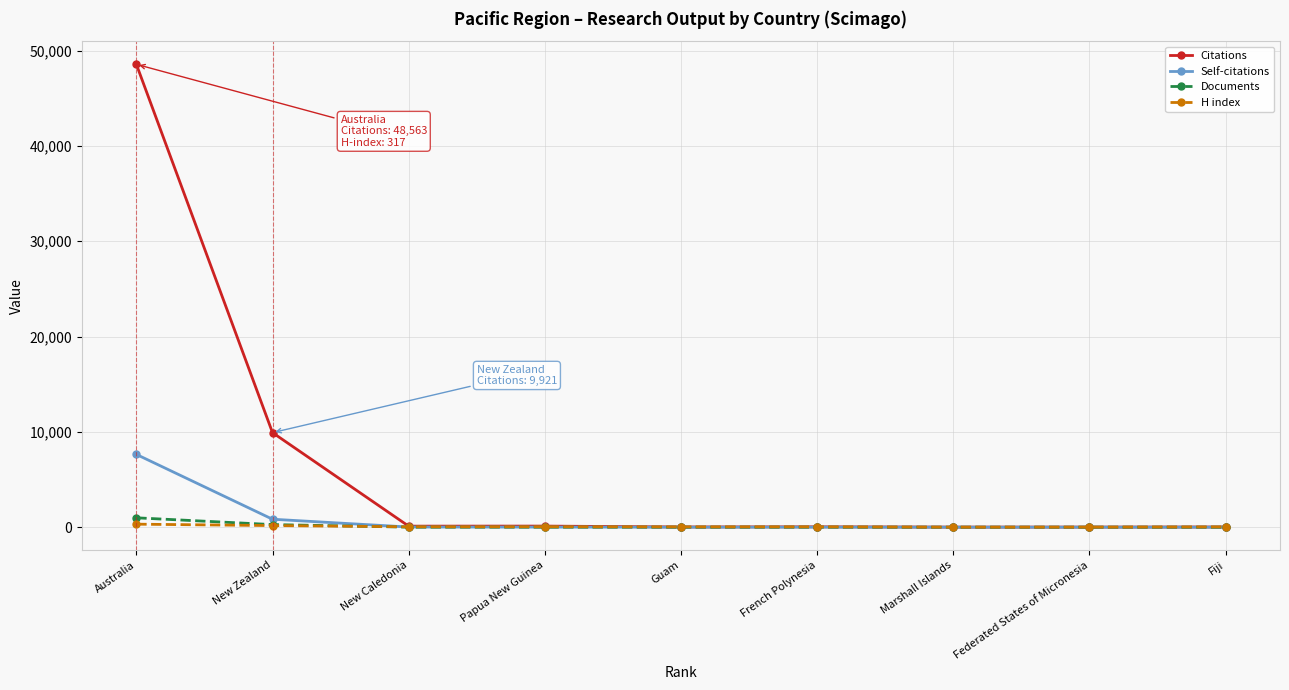

At which category is the sum across all series the highest?

Australia